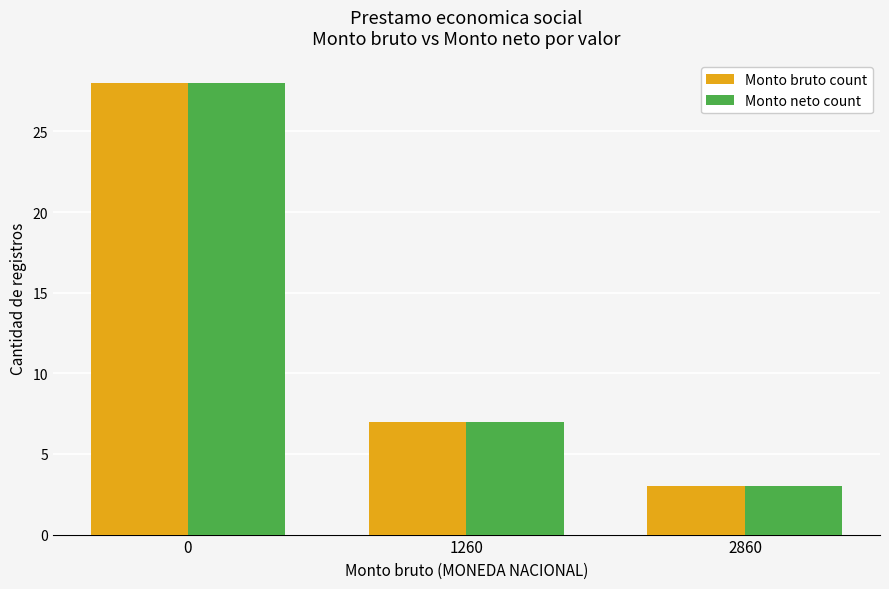

What is the total value across all series at 0?

56